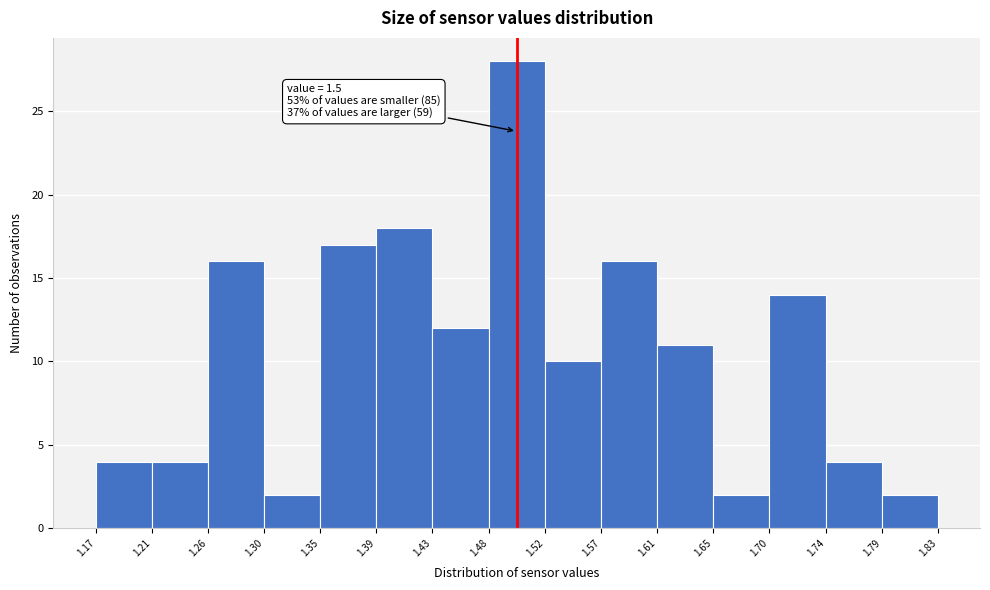

Which range on the x-axis has the tallest bar?

1.48 to 1.52